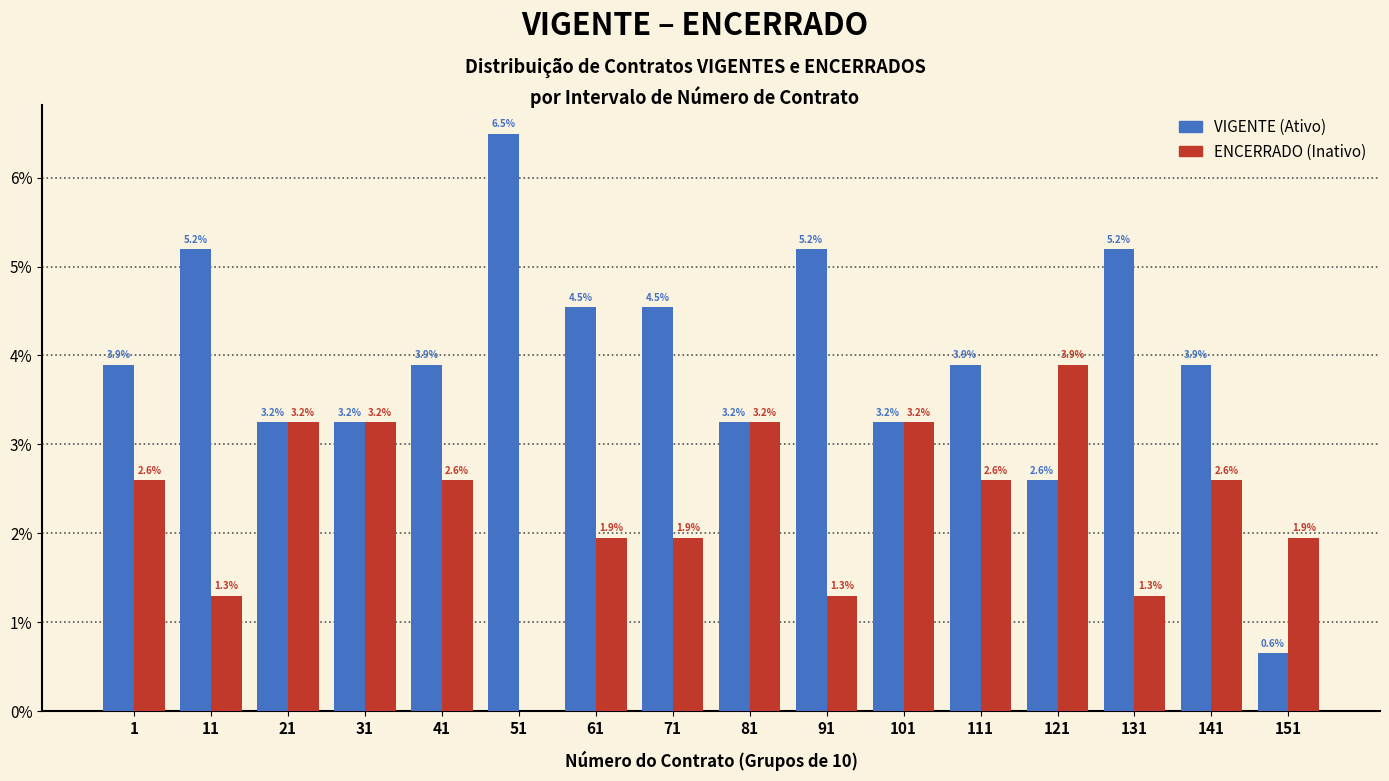

Reading right to left, list all the values displayed in this chart.

VIGENTE: 151=0.6	141=3.9	131=5.2	121=2.6	111=3.9	101=3.2	91=5.2	81=3.2	71=4.5	61=4.5	51=6.5	41=3.9	31=3.2	21=3.2	11=5.2	1=3.9
ENCERRADO: 151=1.9	141=2.6	131=1.3	121=3.9	111=2.6	101=3.2	91=1.3	81=3.2	71=1.9	61=1.9	51=0.0	41=2.6	31=3.2	21=3.2	11=1.3	1=2.6